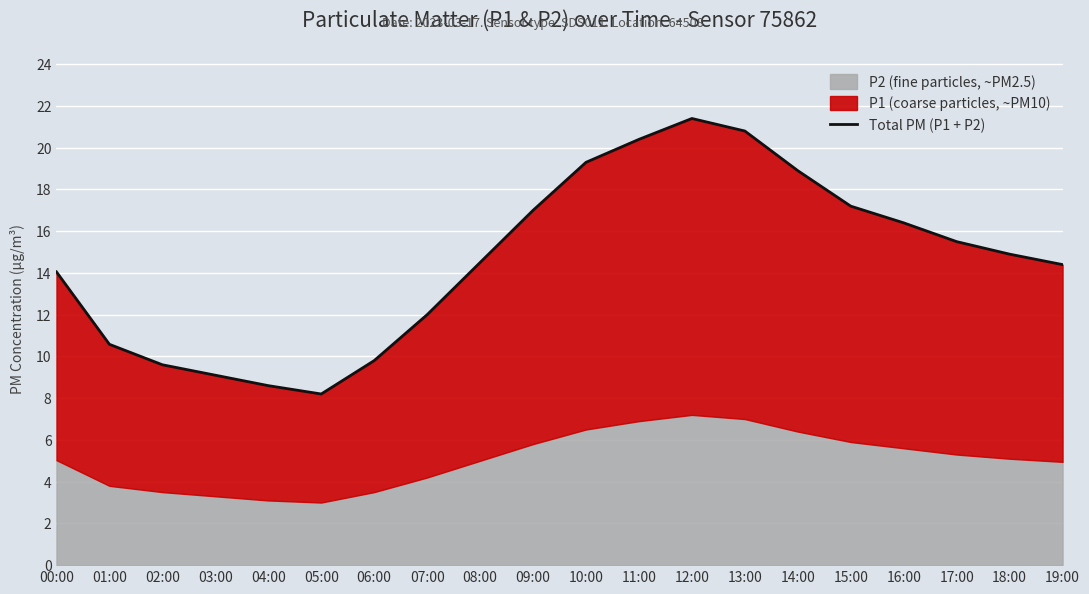

What is the greatest value displayed?

21.4